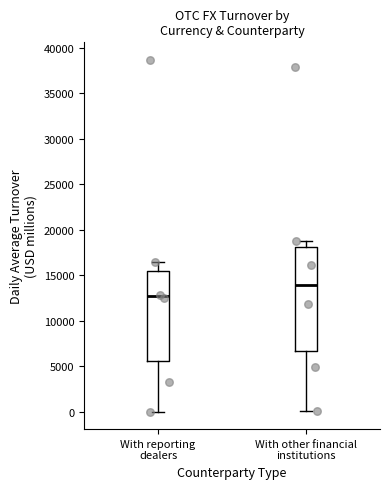

Comparing the boxes themselves (not the whiskers), which one is the tallest?

With other financial institutions